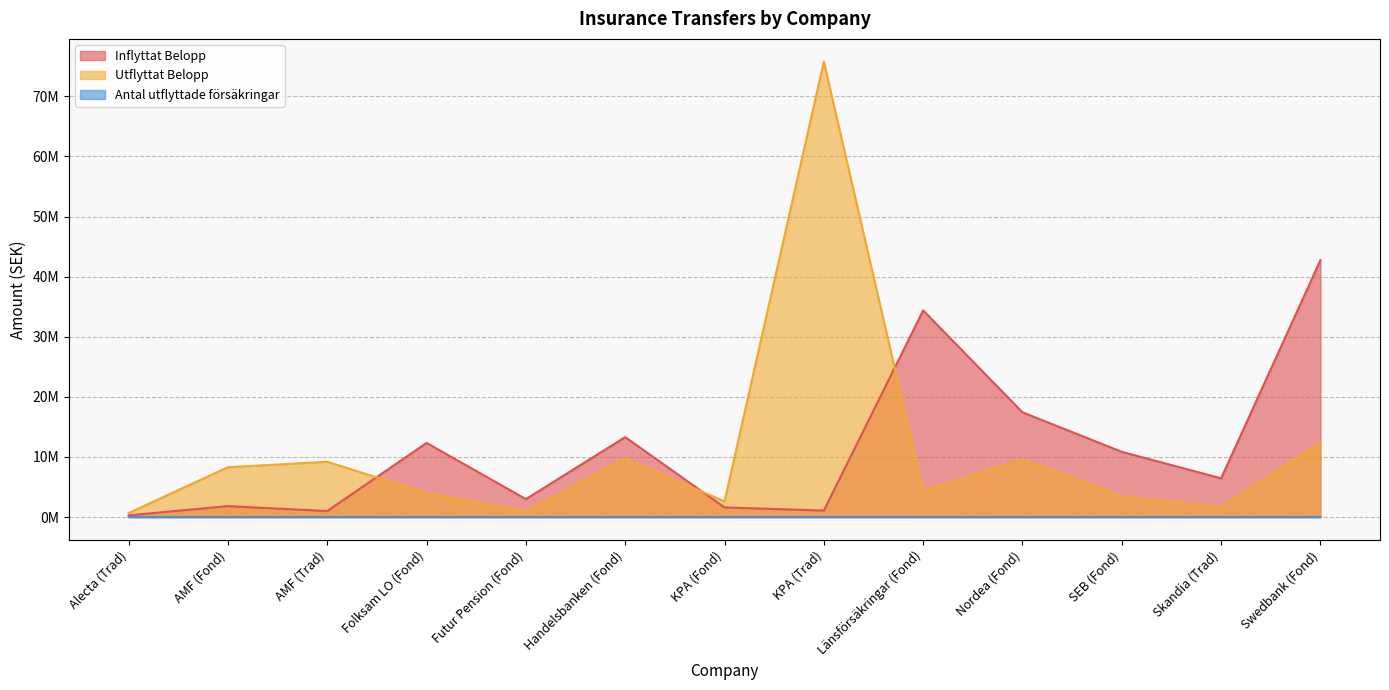

Reading left to right, transcribe all the data shown in this chart.

Inflyttat Belopp: Alecta (Trad)=276415.3	AMF (Fond)=1813293.4	AMF (Trad)=996297.8	Folksam LO (Fond)=12331012.2	Futur Pension (Fond)=2979035.9	Handelsbanken (Fond)=13290977.5	KPA (Fond)=1595592.0	KPA (Trad)=1070724.2	Länsförsäkringar (Fond)=34376067.9	Nordea (Fond)=17420557.1	SEB (Fond)=10846809.2	Skandia (Trad)=6434886.0	Swedbank (Fond)=42743376.7
Utflyttat Belopp: Alecta (Trad)=658151.8	AMF (Fond)=8287157.6	AMF (Trad)=9189410.0	Folksam LO (Fond)=3975722.2	Futur Pension (Fond)=929426.5	Handelsbanken (Fond)=9746427.8	KPA (Fond)=2590553.6	KPA (Trad)=75768524.4	Länsförsäkringar (Fond)=4318289.0	Nordea (Fond)=9590960.0	SEB (Fond)=3420900.5	Skandia (Trad)=1635979.0	Swedbank (Fond)=12410165.4
Antal utflyttade försäkringar: Alecta (Trad)=3.0	AMF (Fond)=32.0	AMF (Trad)=48.0	Folksam LO (Fond)=15.0	Futur Pension (Fond)=6.0	Handelsbanken (Fond)=54.0	KPA (Fond)=13.0	KPA (Trad)=486.0	Länsförsäkringar (Fond)=23.0	Nordea (Fond)=24.0	SEB (Fond)=11.0	Skandia (Trad)=10.0	Swedbank (Fond)=35.0